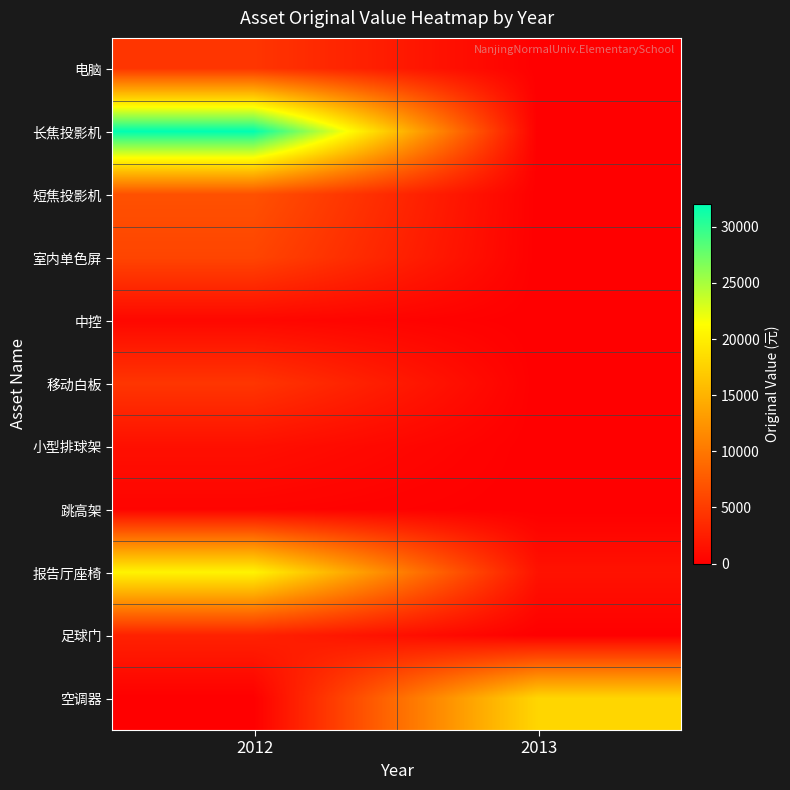

List the series in order of their peak value, highest first.

长焦投影机, 报告厅座椅, 空调器, 短焦投影机, 室内单色屏, 电脑, 移动白板, 足球门, 小型排球架, 中控, 跳高架